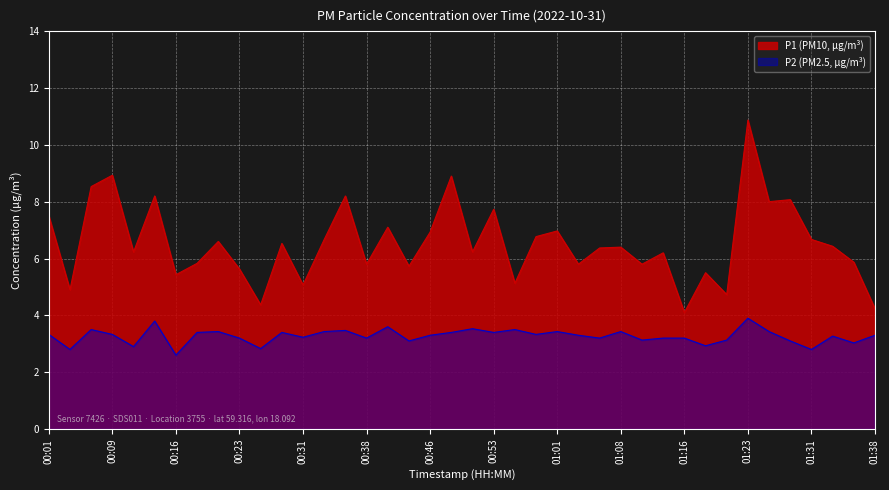

How many lines are shown in the chart?

2